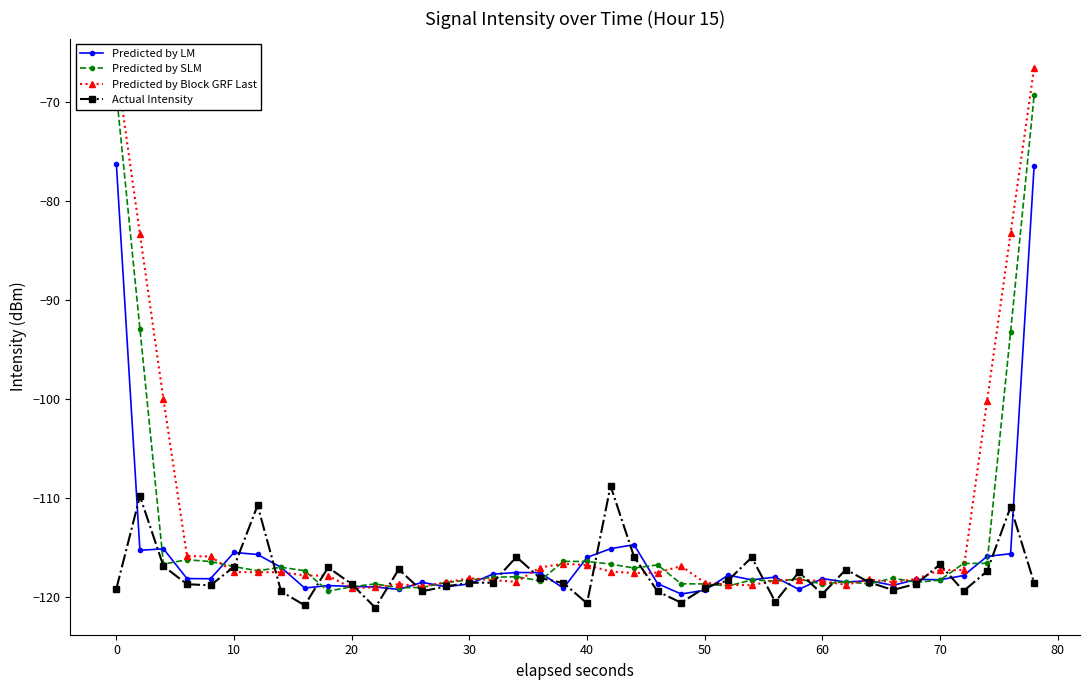

What is the maximum value for Predicted by LM?

-76.3